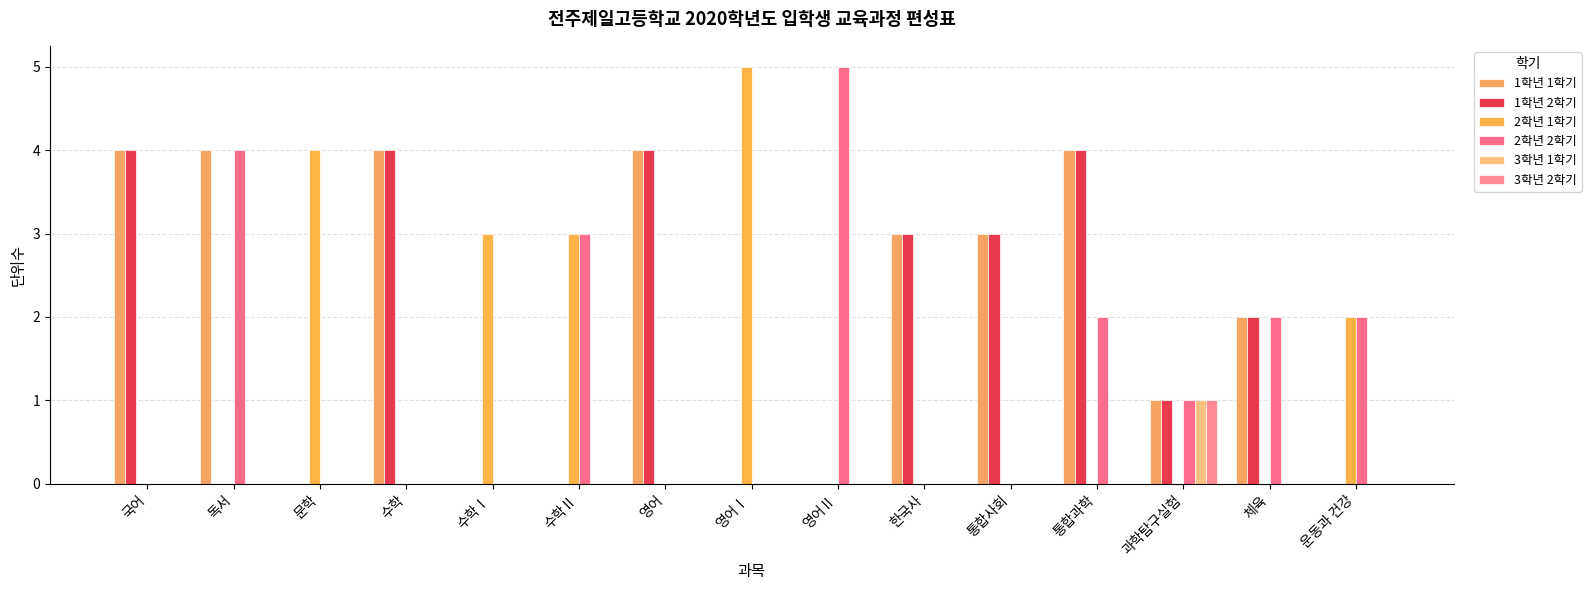

What is the difference between the maximum and minimum values in the 3학년 1학기 series?

1